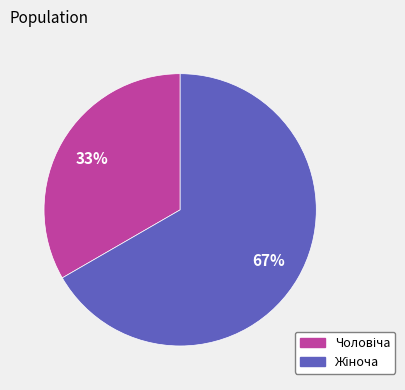

Is there a majority slice in this chart?

Yes